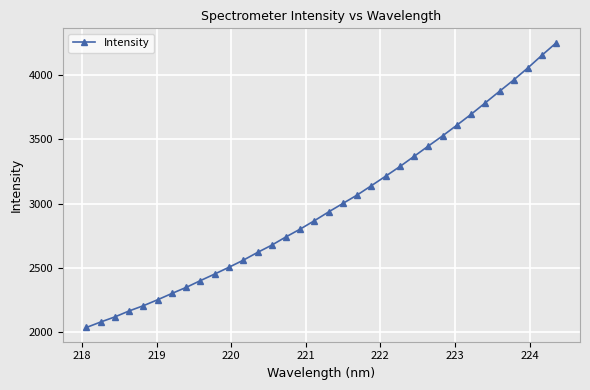

What is the value of the 14th point from the left?

2675.2